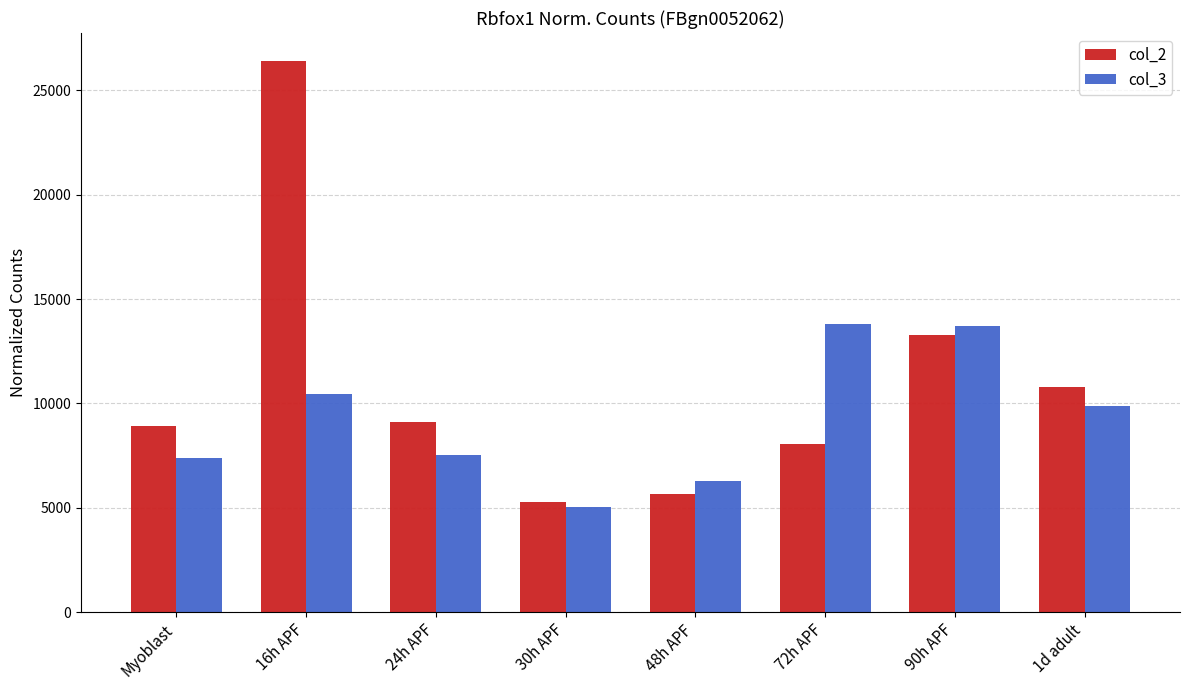

What is the label of the 4th bar from the right?

48h APF